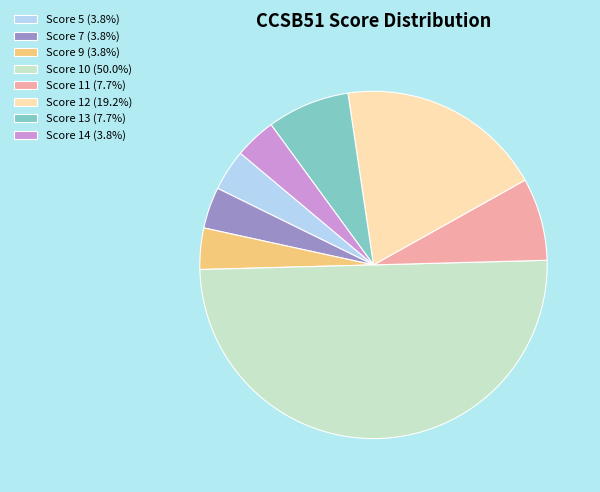

How many segments does this pie chart have?

8